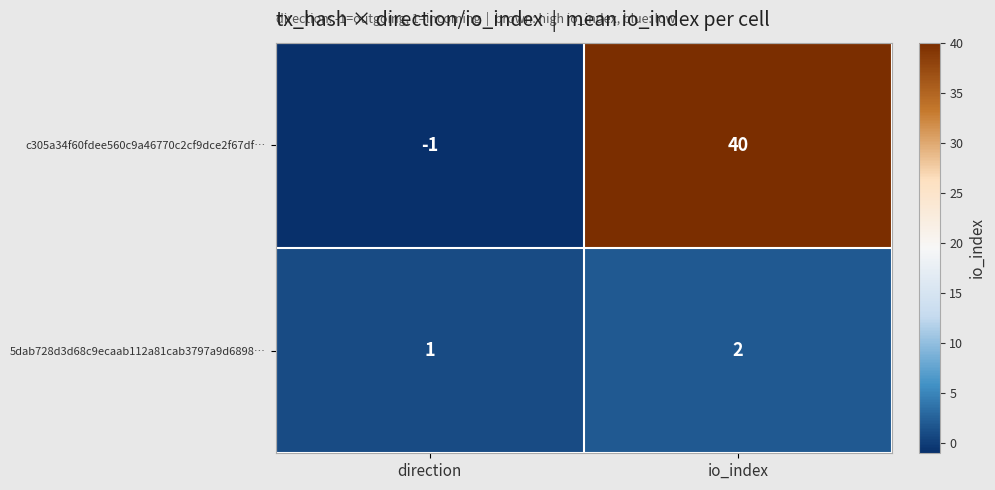

Reading left to right, transcribe all the data shown in this chart.

c305a34f60fdee560c9a46770c2cf9dce2f67df…: direction=-1	io_index=40
5dab728d3d68c9ecaab112a81cab3797a9d6898…: direction=1	io_index=2